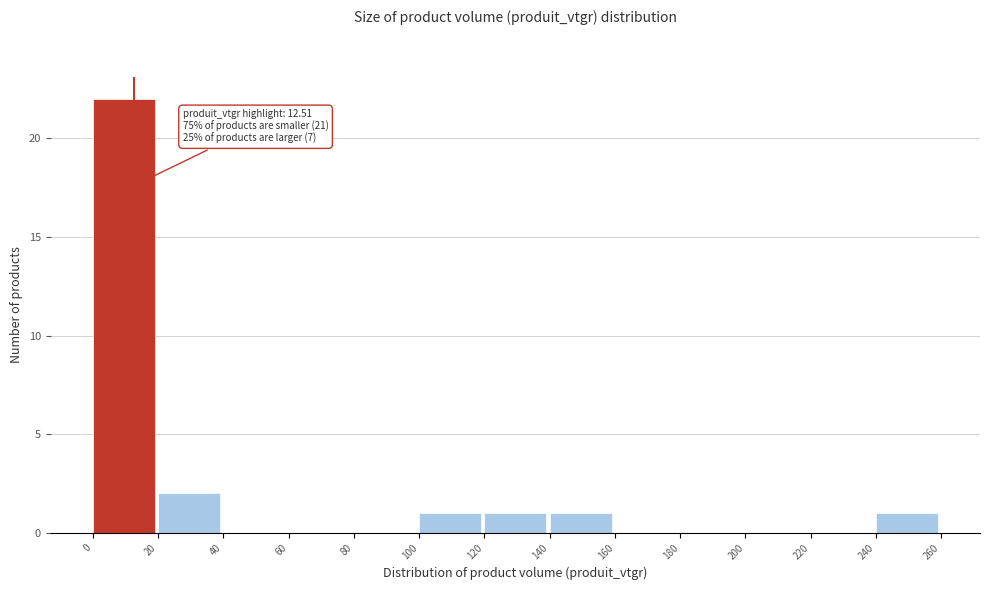

Which range on the x-axis has the tallest bar?

0 to 20